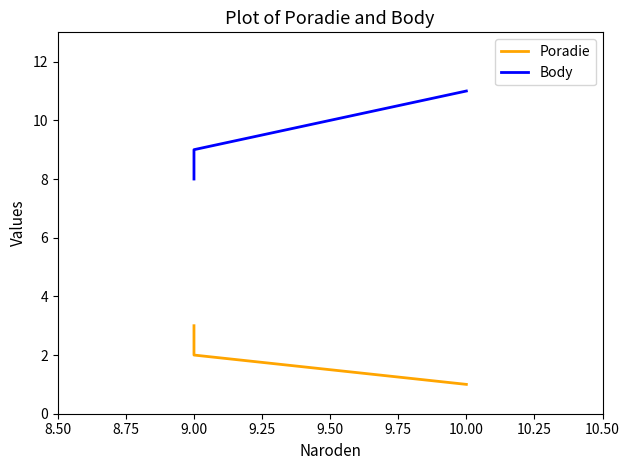

Which series has the largest total across all categories?

Body